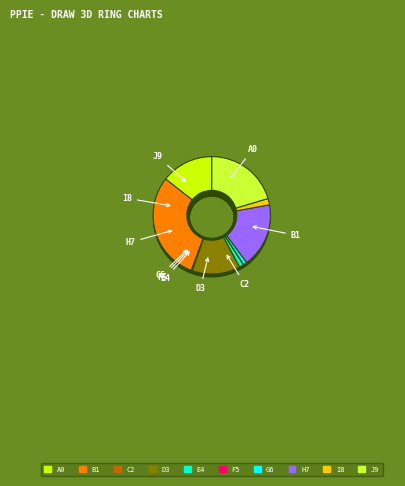

To the nearest percent, what is the difference between the largest and smallest slice percentages?

30%